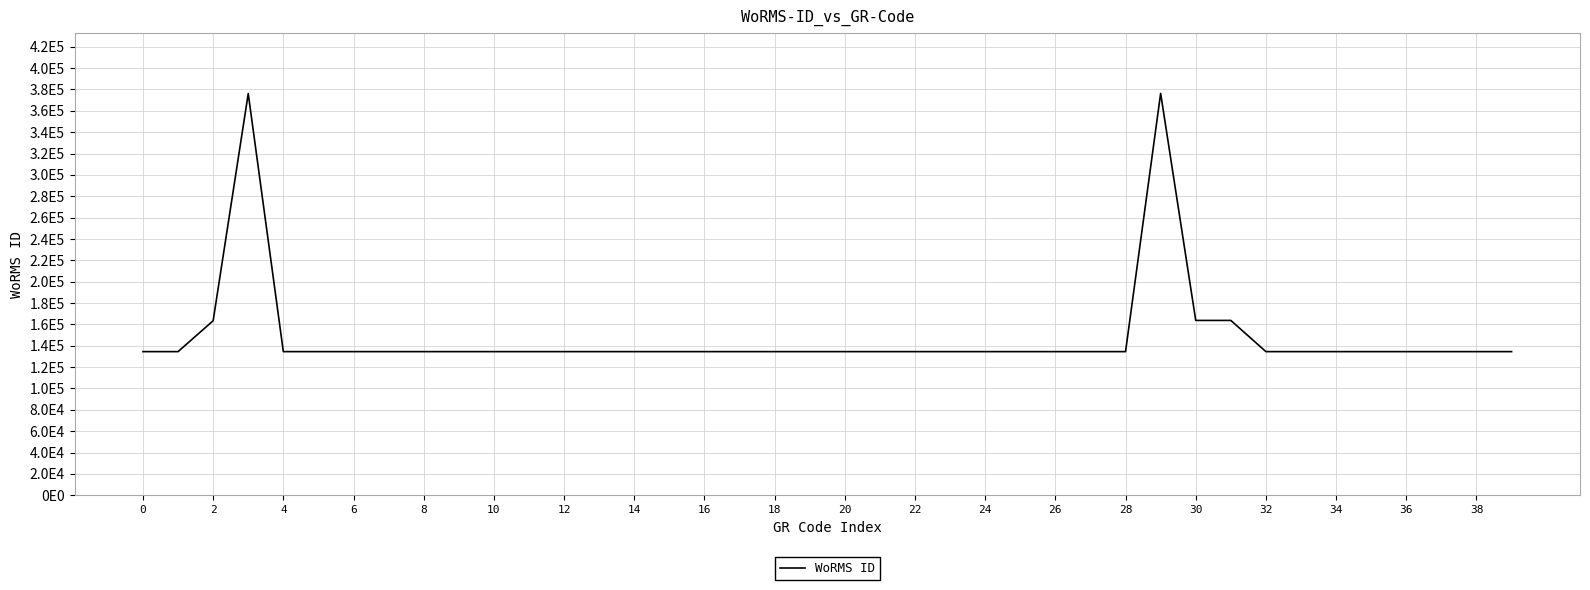

Count the number of values greater than 134526.

5